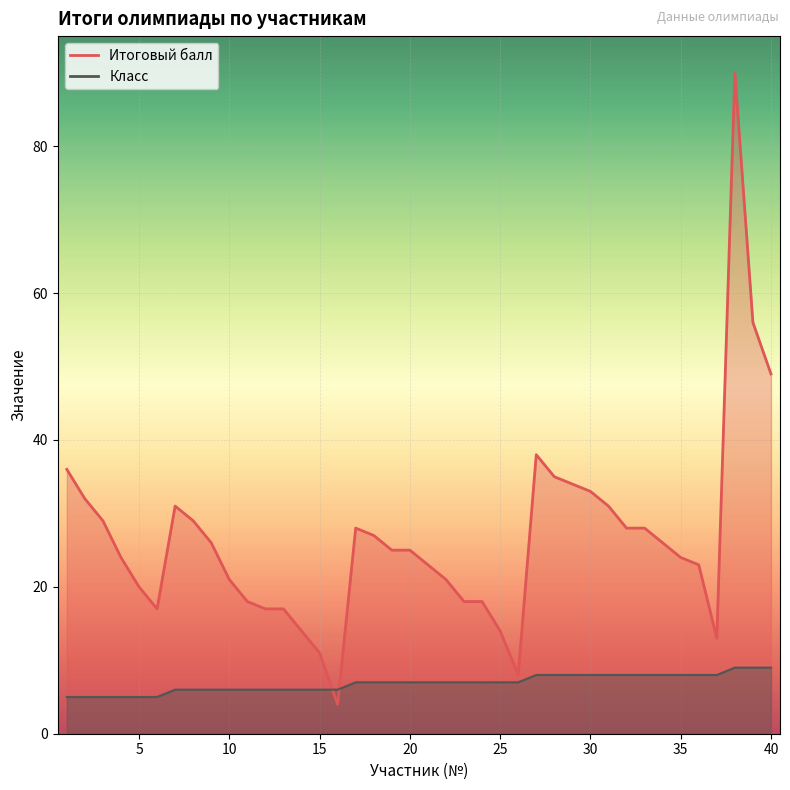

Reading left to right, list all the values displayed in this chart.

Итоговый балл: 1=36	2=32	3=29	4=24	5=20	6=17	7=31	8=29	9=26	10=21	11=18	12=17	13=17	14=14	15=11	16=4	17=28	18=27	19=25	20=25	21=23	22=21	23=18	24=18	25=14	26=8	27=38	28=35	29=34	30=33	31=31	32=28	33=28	34=26	35=24	36=23	37=13	38=90	39=56	40=49
Класс: 1=5	2=5	3=5	4=5	5=5	6=5	7=6	8=6	9=6	10=6	11=6	12=6	13=6	14=6	15=6	16=6	17=7	18=7	19=7	20=7	21=7	22=7	23=7	24=7	25=7	26=7	27=8	28=8	29=8	30=8	31=8	32=8	33=8	34=8	35=8	36=8	37=8	38=9	39=9	40=9